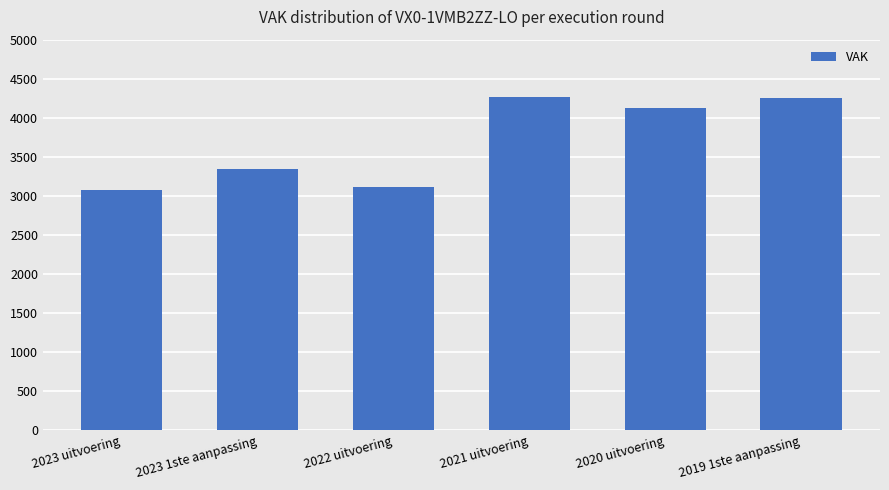

What is the label of the 2nd bar from the right?

2020 uitvoering